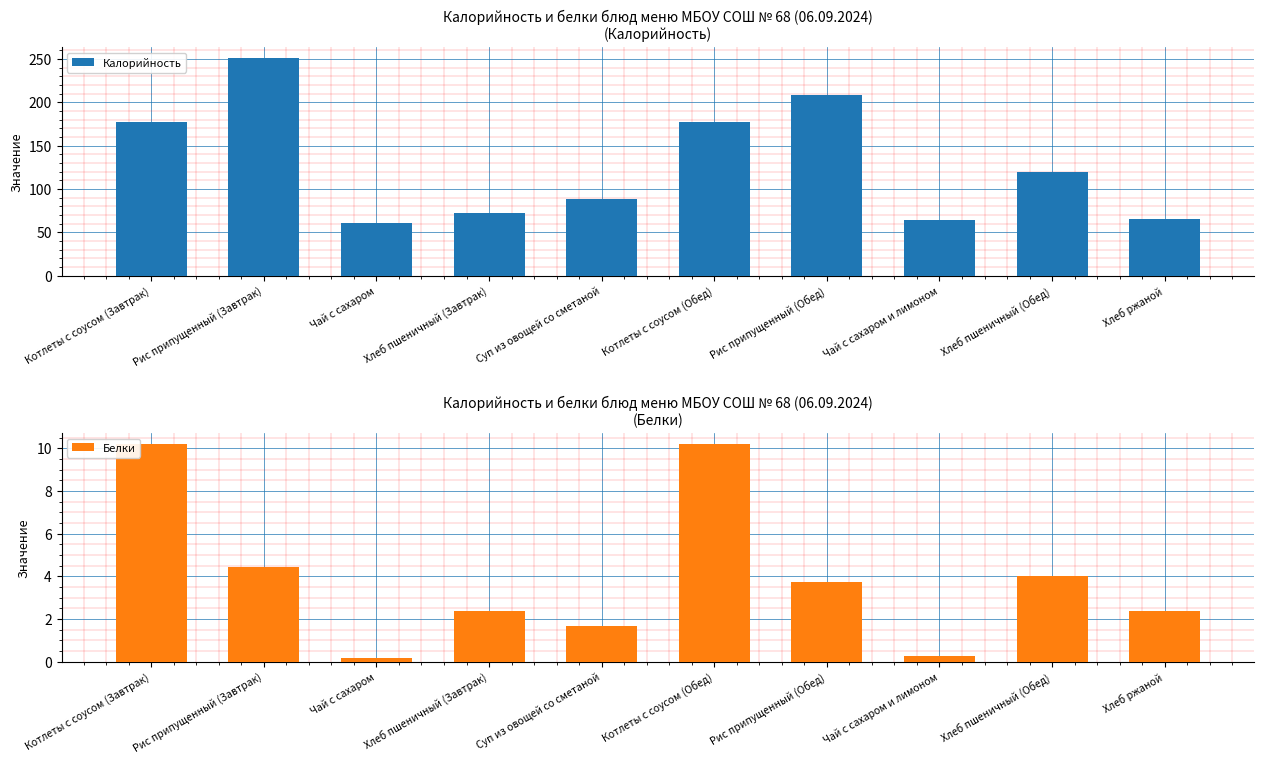

Reading left to right, what are all the values shown in this chart?

Калорийность: 177.0	251.0	61.0	72.0	88.0	177.0	209.0	64.0	120.0	66.0
Белки: 10.2	4.5	0.2	2.4	1.7	10.2	3.7	0.3	4.0	2.4